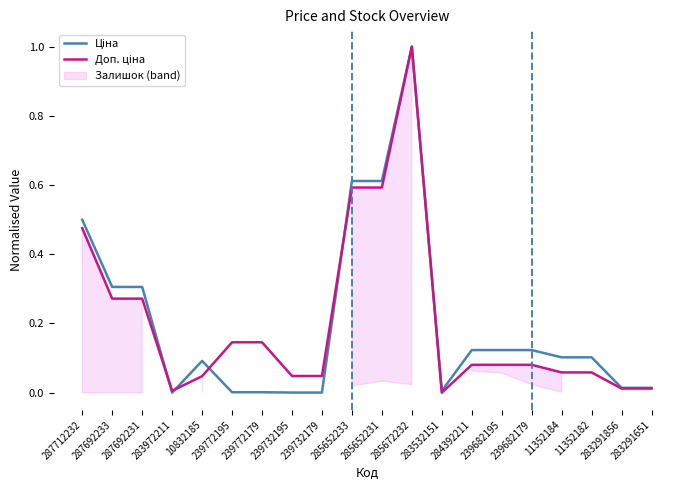

At which category is the sum across all series the highest?

285672232